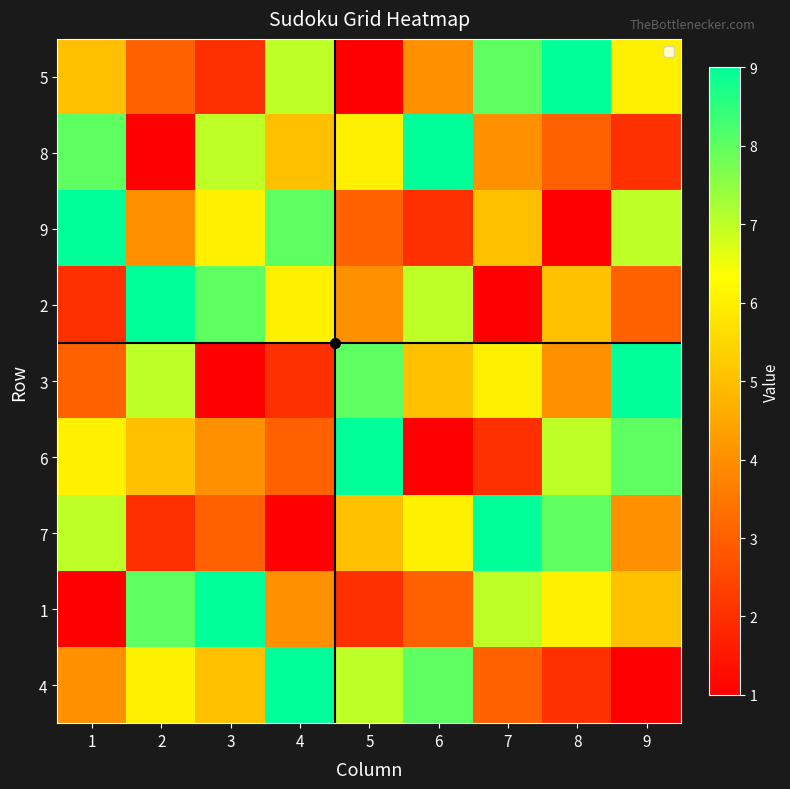

Reading left to right, extract all data points from this chart.

5: 1=5	2=3	3=2	4=7	5=1	6=4	7=8	8=9	9=6
8: 1=8	2=1	3=7	4=5	5=6	6=9	7=4	8=3	9=2
9: 1=9	2=4	3=6	4=8	5=3	6=2	7=5	8=1	9=7
2: 1=2	2=9	3=8	4=6	5=4	6=7	7=1	8=5	9=3
3: 1=3	2=7	3=1	4=2	5=8	6=5	7=6	8=4	9=9
6: 1=6	2=5	3=4	4=3	5=9	6=1	7=2	8=7	9=8
7: 1=7	2=2	3=3	4=1	5=5	6=6	7=9	8=8	9=4
1: 1=1	2=8	3=9	4=4	5=2	6=3	7=7	8=6	9=5
4: 1=4	2=6	3=5	4=9	5=7	6=8	7=3	8=2	9=1